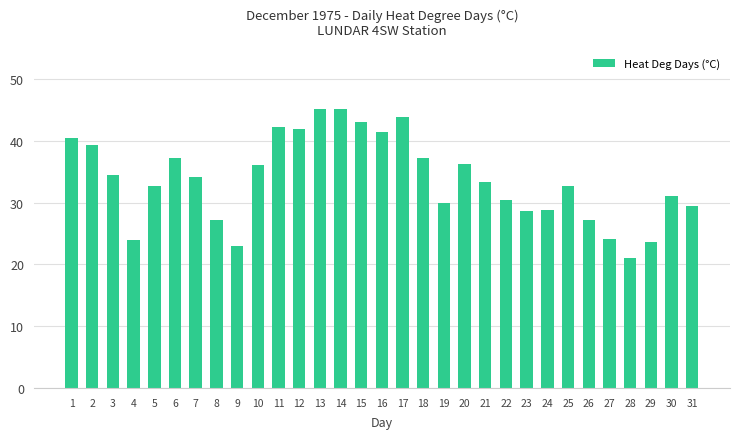

What is the ratio of the value at 18 to the value at 4?

1.6